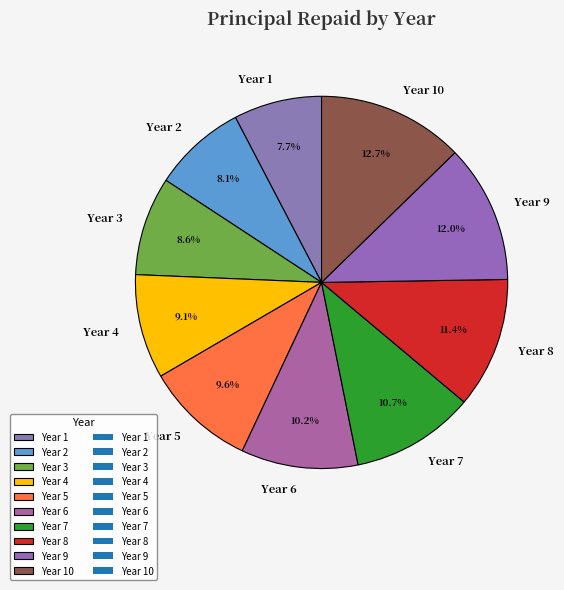

To the nearest percent, what percentage of the pie is Year 4?

9%